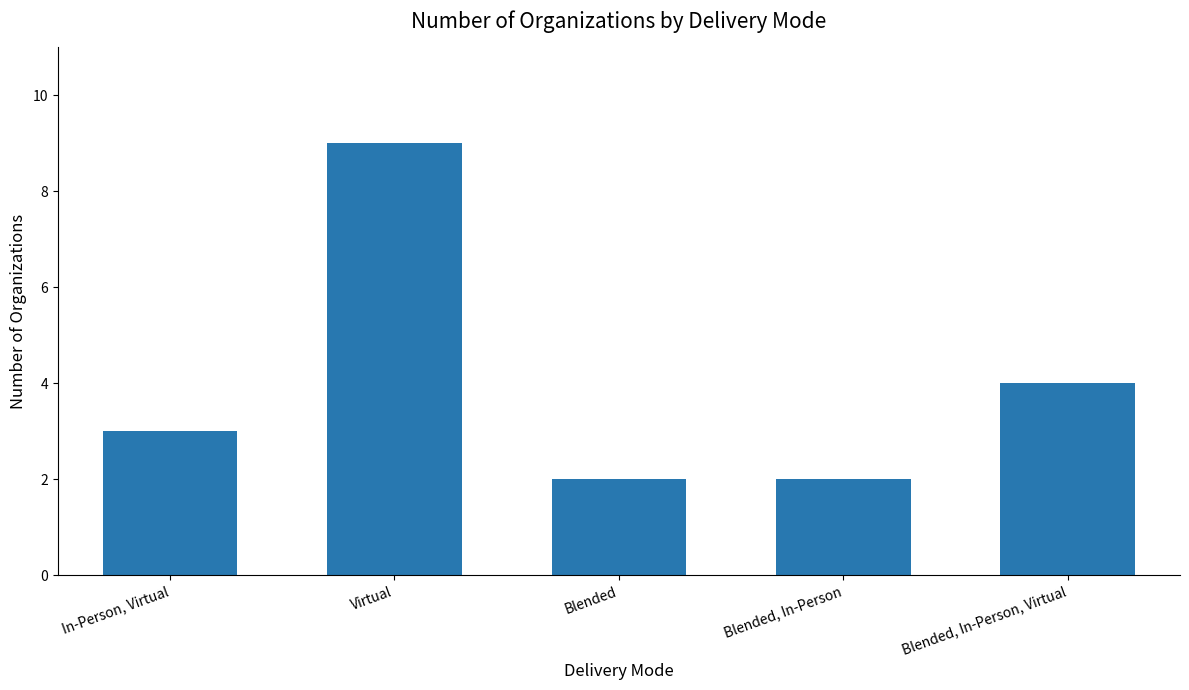

What is the greatest value displayed?

9